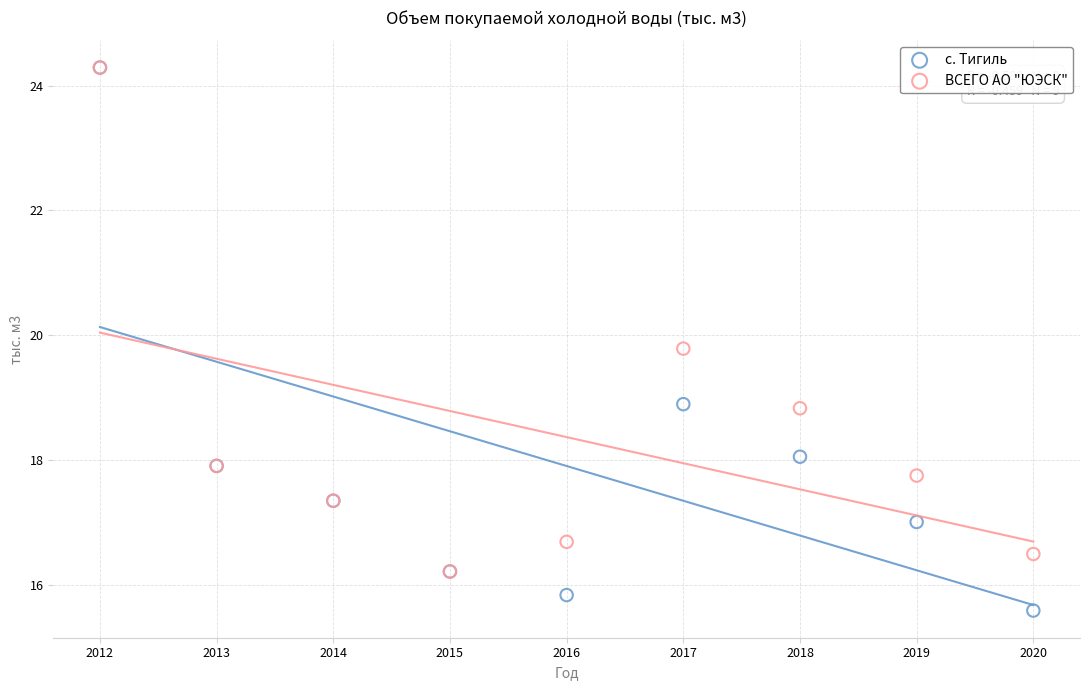

In the ВСЕГО АО "ЮЭСК" series, what Y value is closest to 20?

19.8